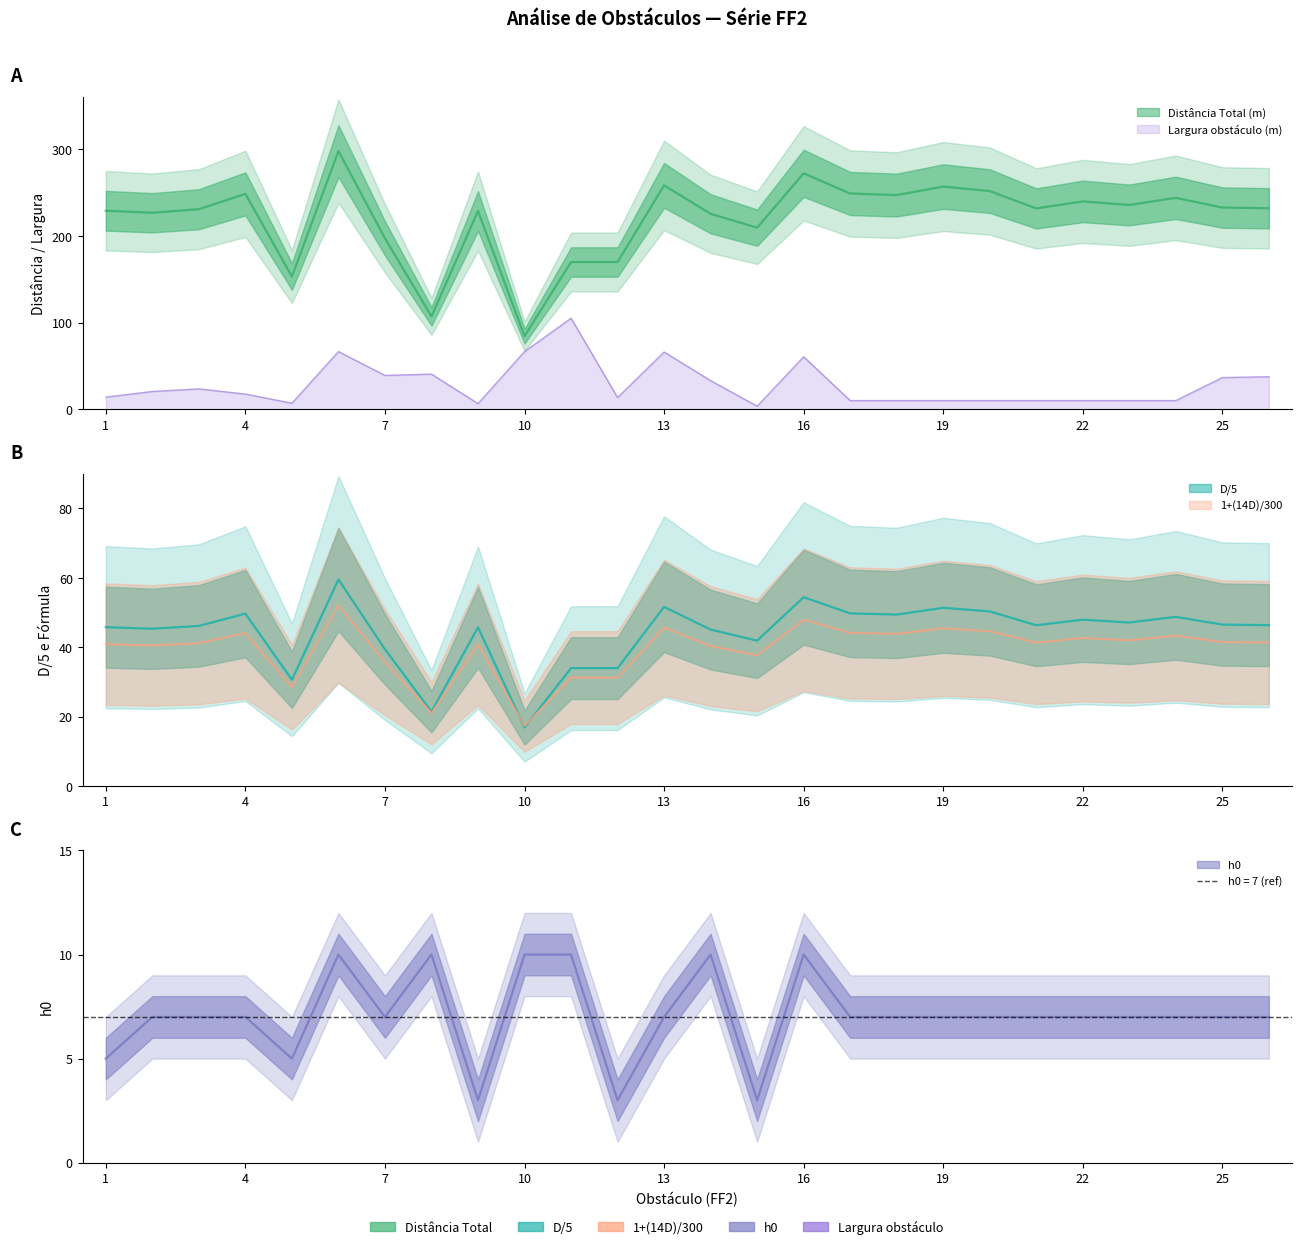

List the series in order of their peak value, highest first.

Distancia_Total, Largura, D_over_5, formula_val, h0